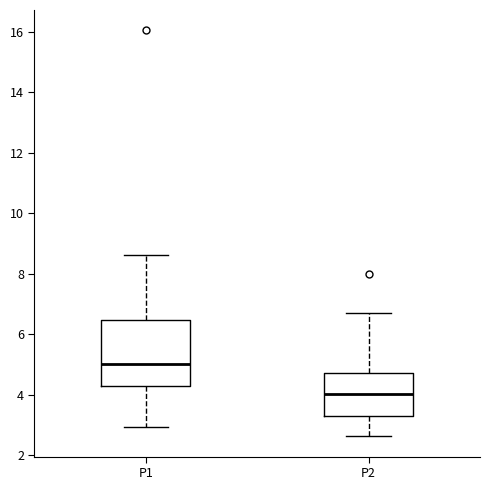

Where is the lower edge of the box for P2 on the y-axis? The values are not printed on the chart, so give them approximately, as read against the axis.

3.2